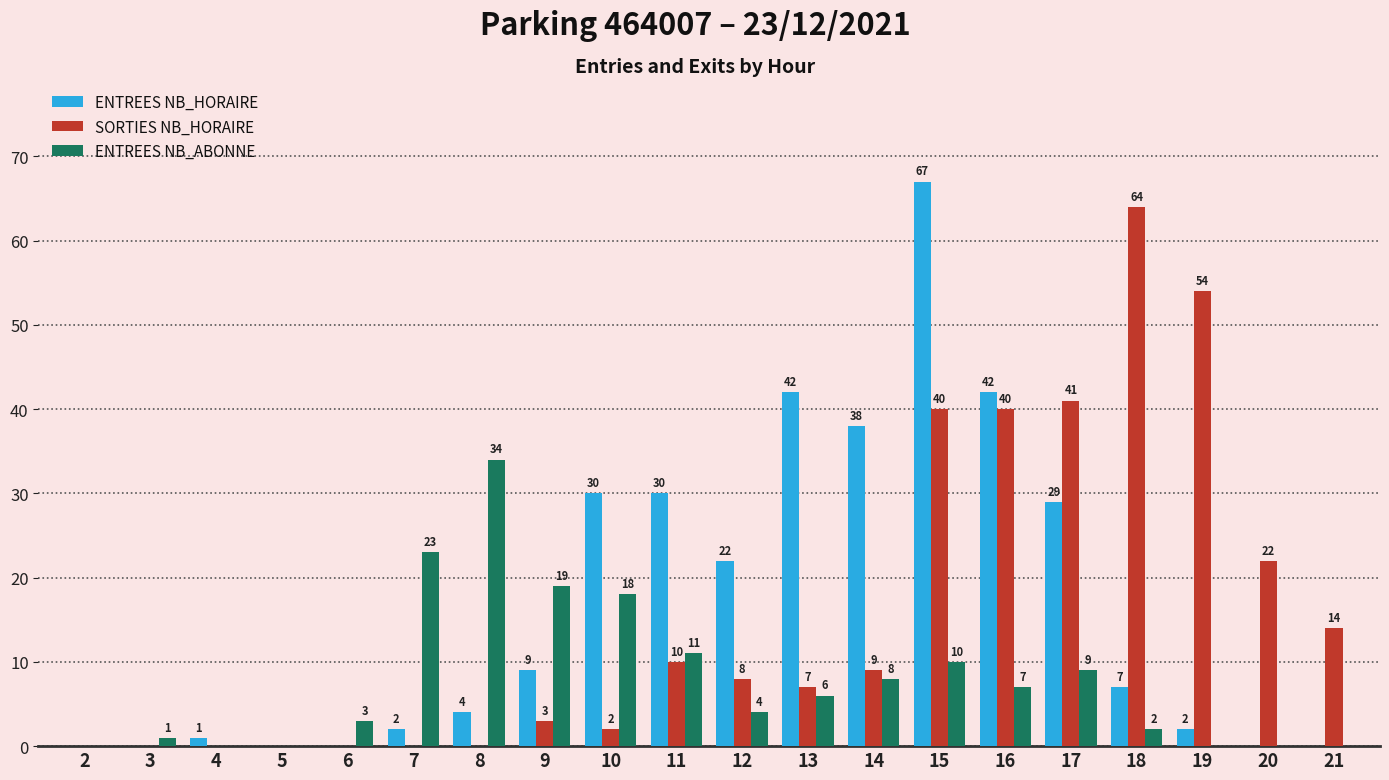

Reading right to left, what are all the values shown in this chart?

ENTREES NB_HORAIRE: 21=0	20=0	19=2	18=7	17=29	16=42	15=67	14=38	13=42	12=22	11=30	10=30	9=9	8=4	7=2	6=0	5=0	4=1	3=0	2=0
SORTIES NB_HORAIRE: 21=14	20=22	19=54	18=64	17=41	16=40	15=40	14=9	13=7	12=8	11=10	10=2	9=3	8=0	7=0	6=0	5=0	4=0	3=0	2=0
ENTREES NB_ABONNE: 21=0	20=0	19=0	18=2	17=9	16=7	15=10	14=8	13=6	12=4	11=11	10=18	9=19	8=34	7=23	6=3	5=0	4=0	3=1	2=0